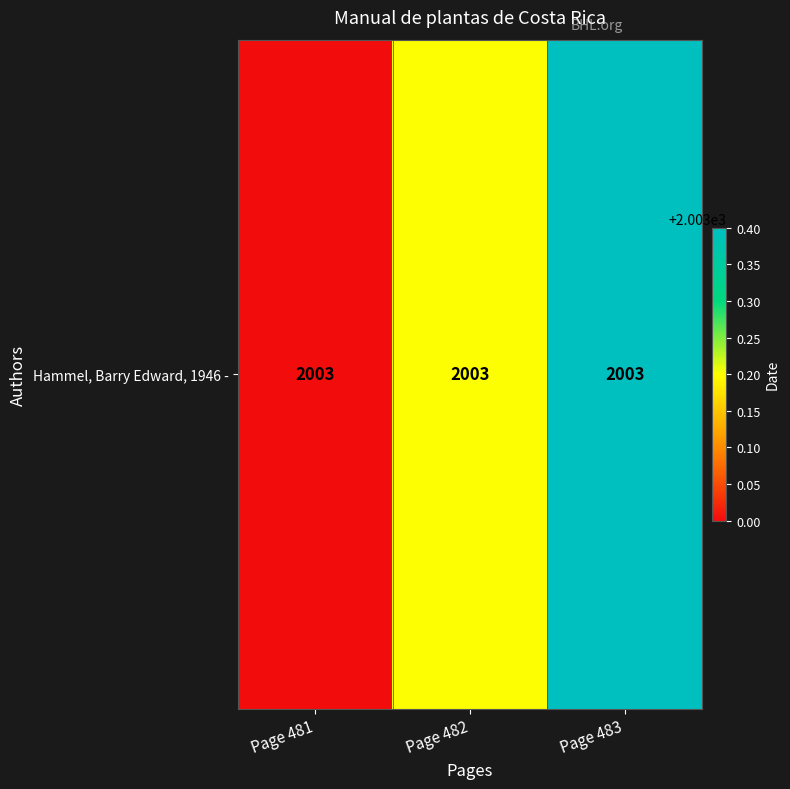

List the labels in order of value, largest first.

Page 483, Page 482, Page 481